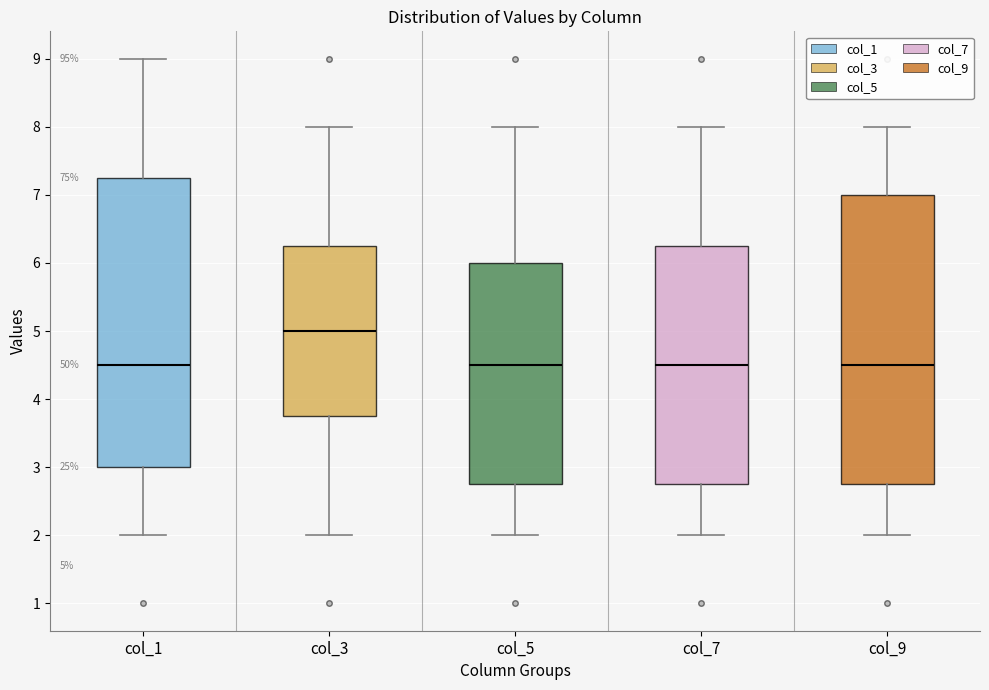

Which box's median line is the highest?

col_3